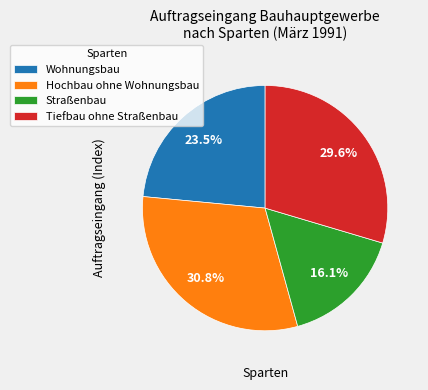

Is the sum of Wohnungsbau and Hochbau ohne Wohnungsbau greater than half?

Yes